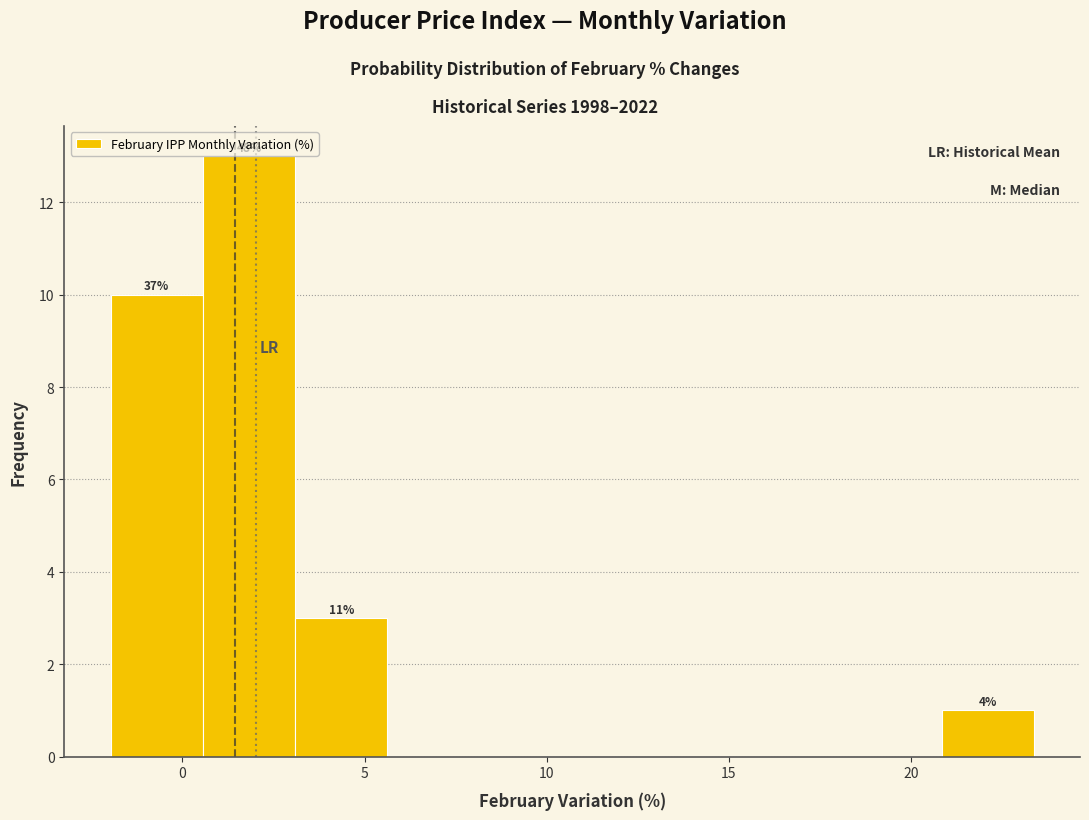

Over which range of the x-axis is the bar tallest?

0.5 to 3.0